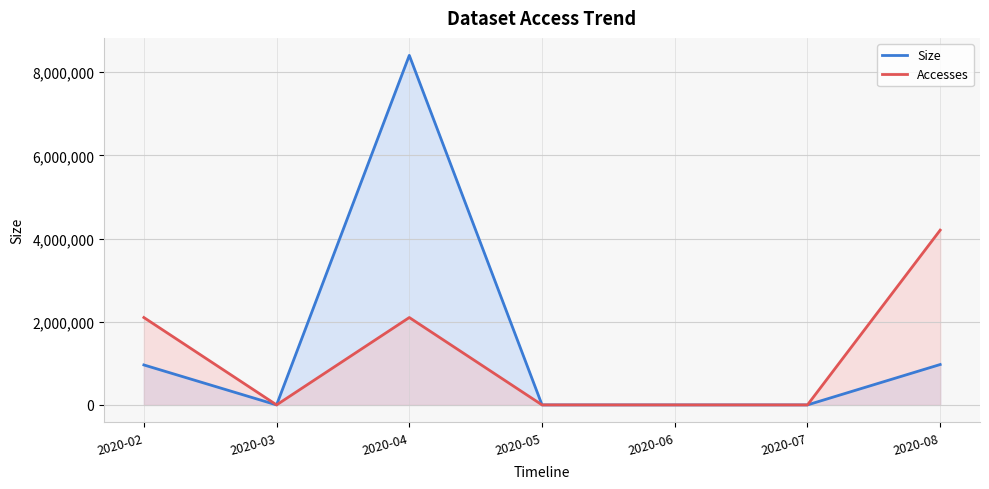

What is the value of the Accesses (line) point at the 3rd from the left?

2100654